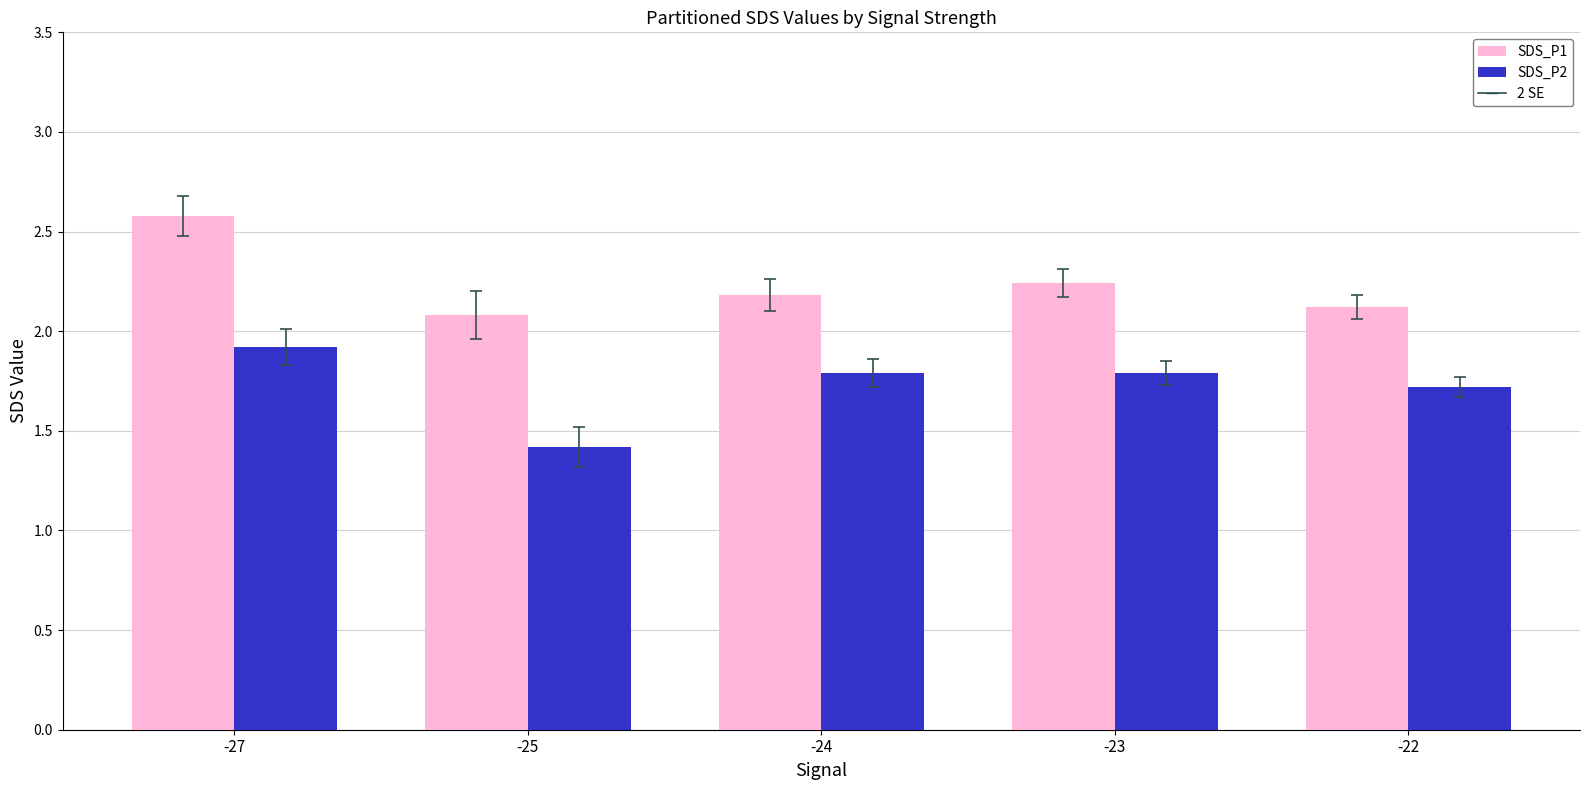

What is the approximate value of SDS_P2 at -23?

1.8